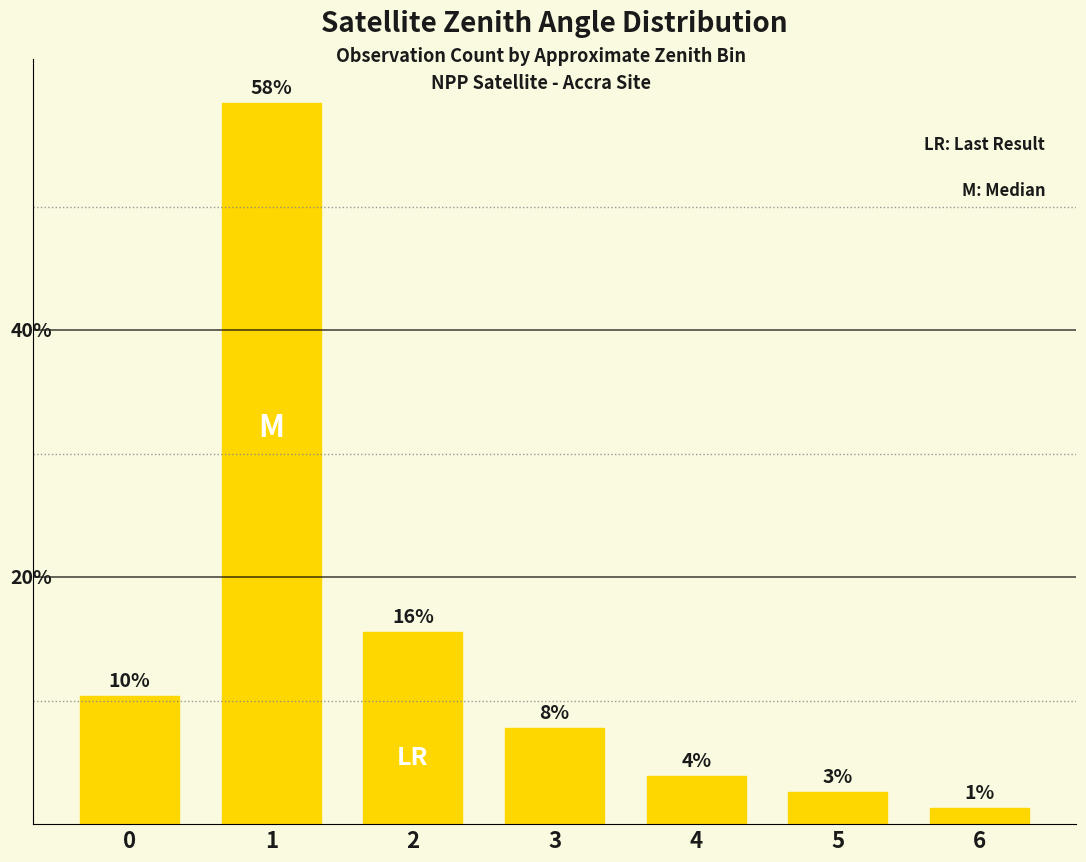

What is the sum of all values?

100.0